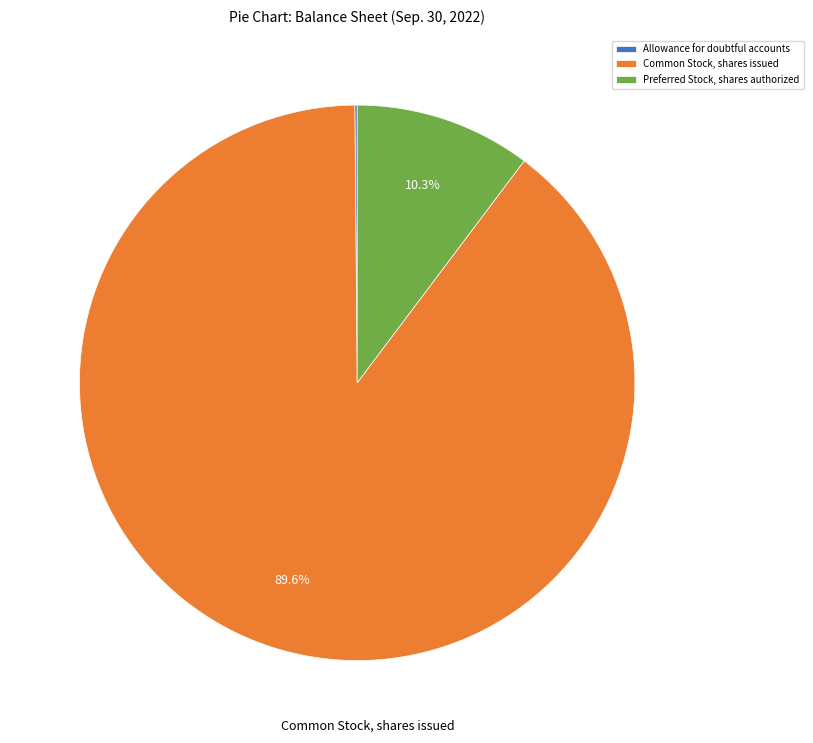

Which slice is the largest?

Common Stock, shares issued